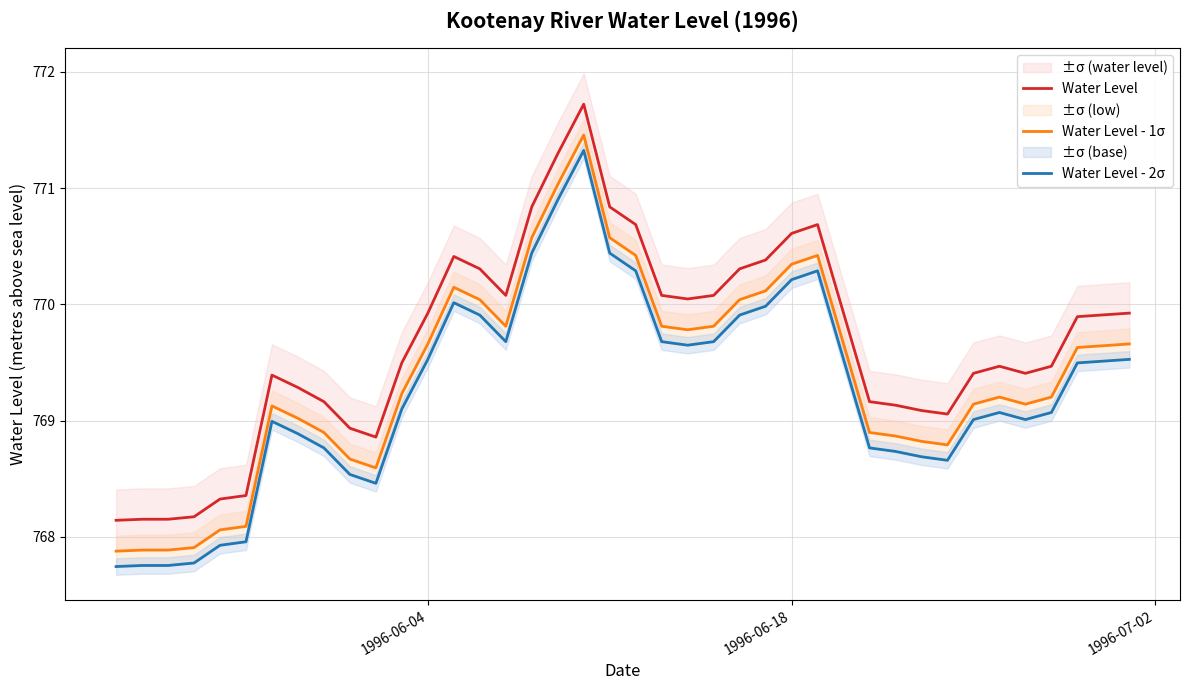

Count the number of data series in this chart.

3